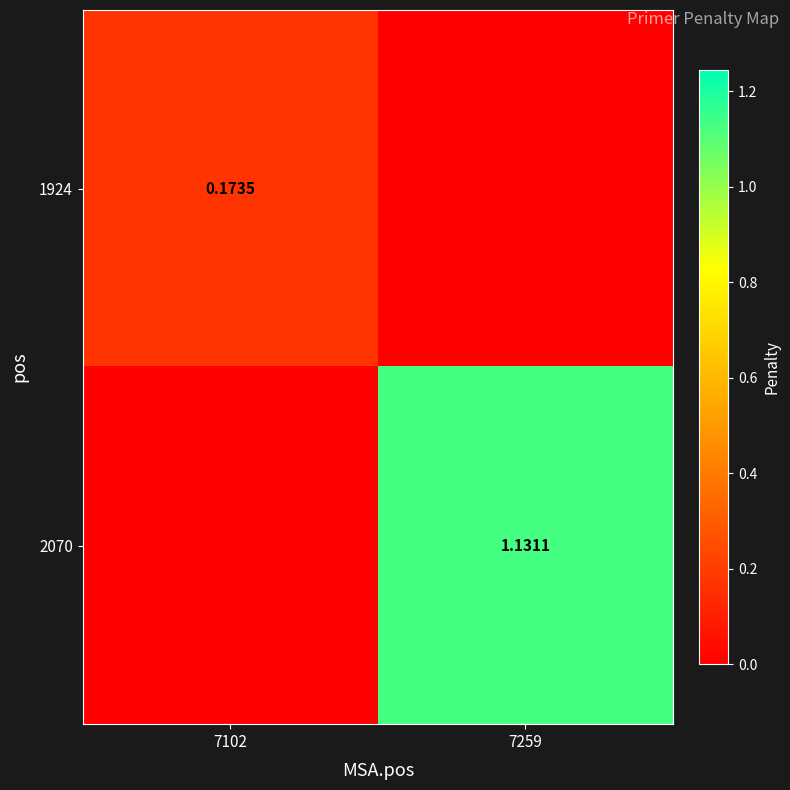

What is the difference between the 2070 values at 7259 and 7102?

1.1